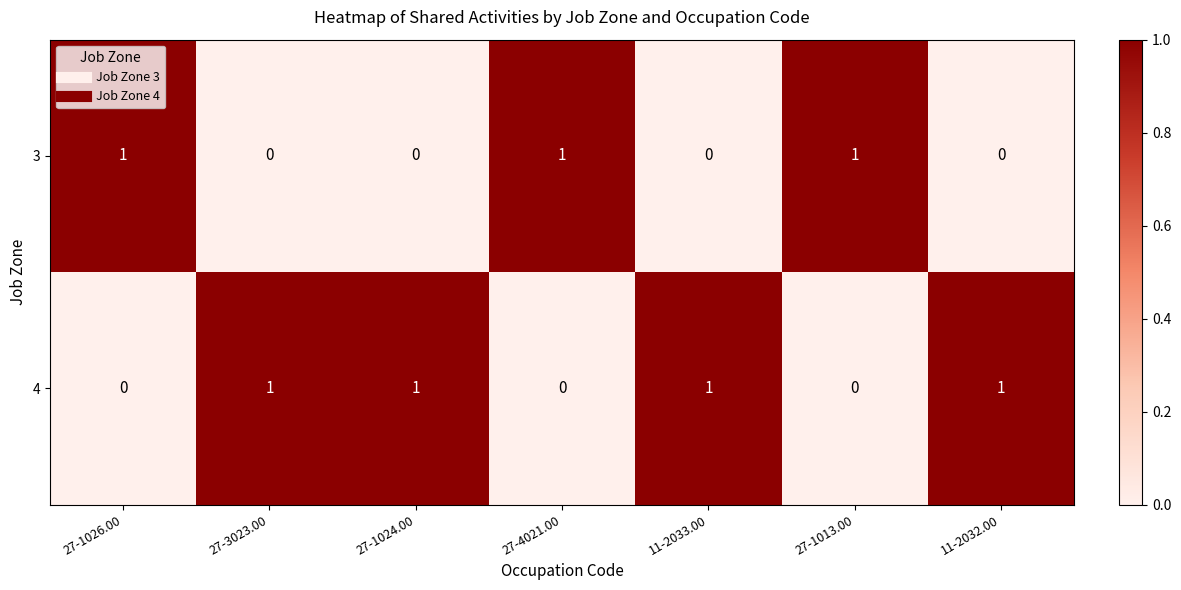

Count the 4 values in the range 0 to 1.

7